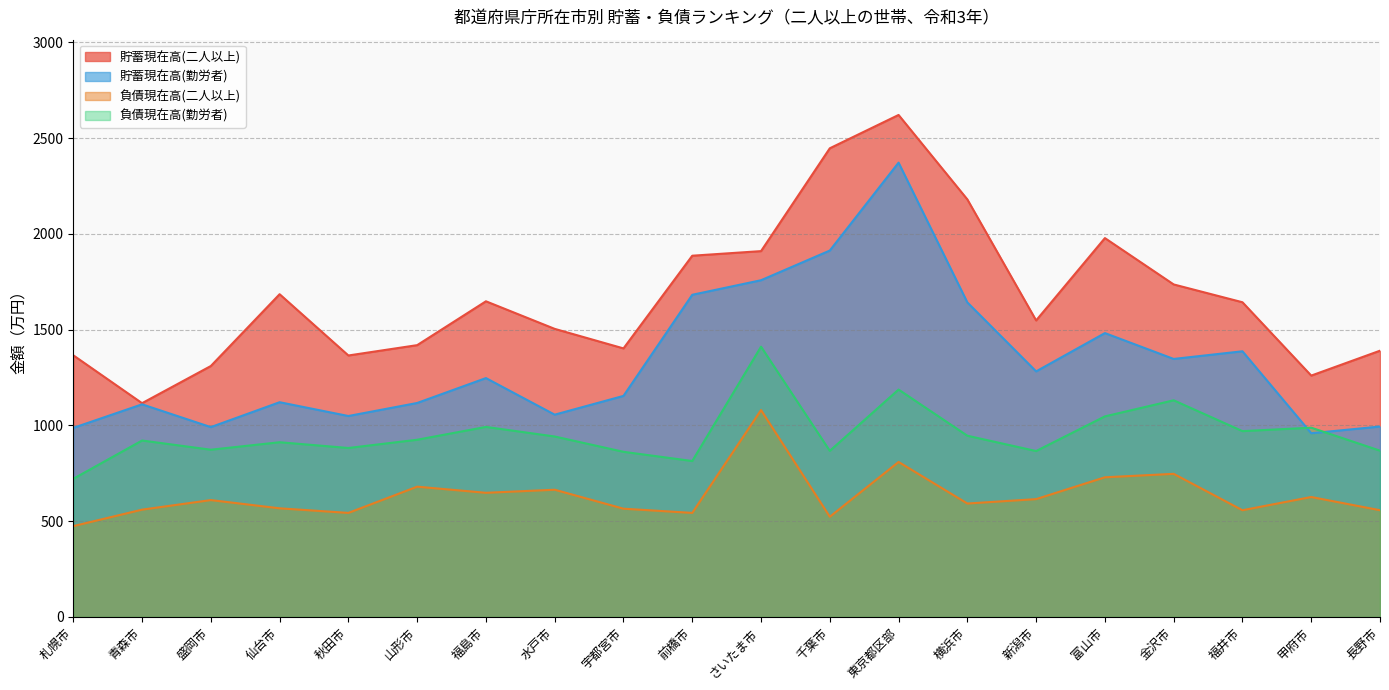

In 負債現在高(勤労者), how many points are lower than both neighbors (excluding endpoints)?

6